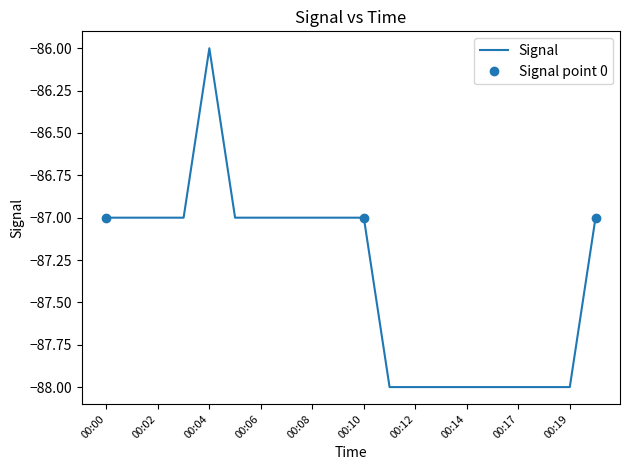

At which label does Signal reach its peak?

00:04